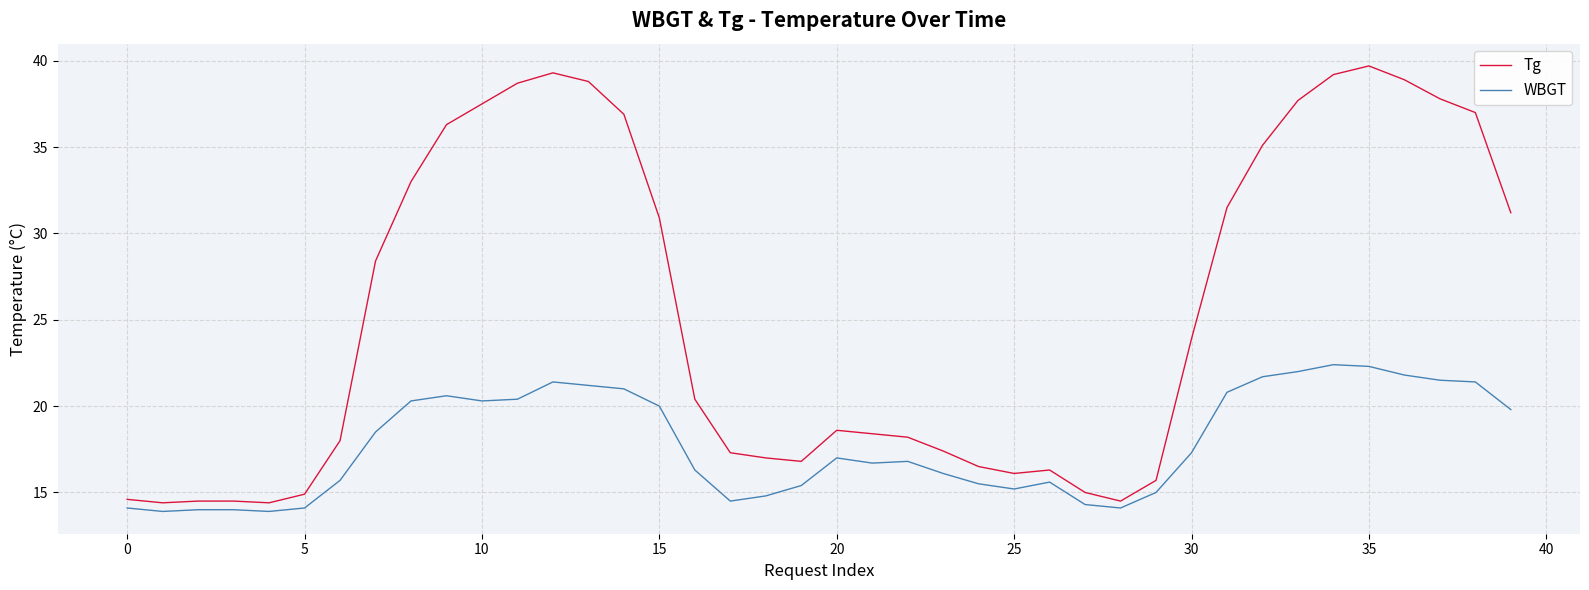

Which series has the widest spread of values?

Tg